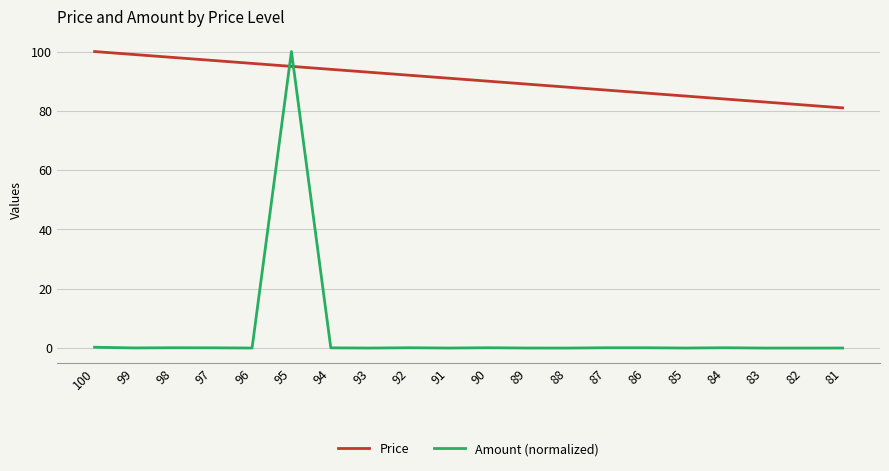

What is the greatest value displayed?

100.0